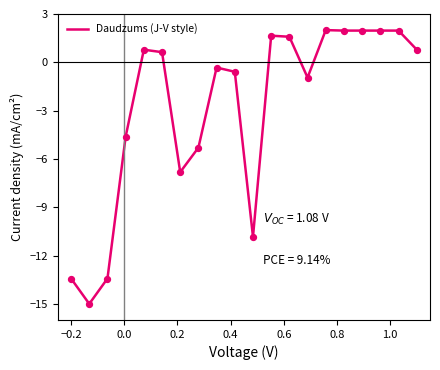

What is the difference between the maximum and minimum values?

17.0